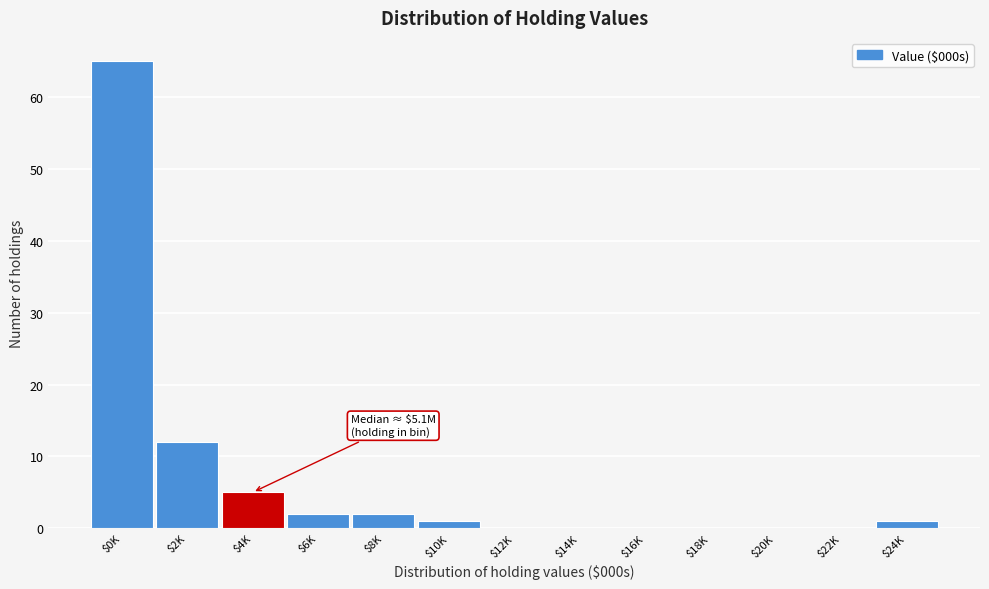

What is the sum of all values?

88